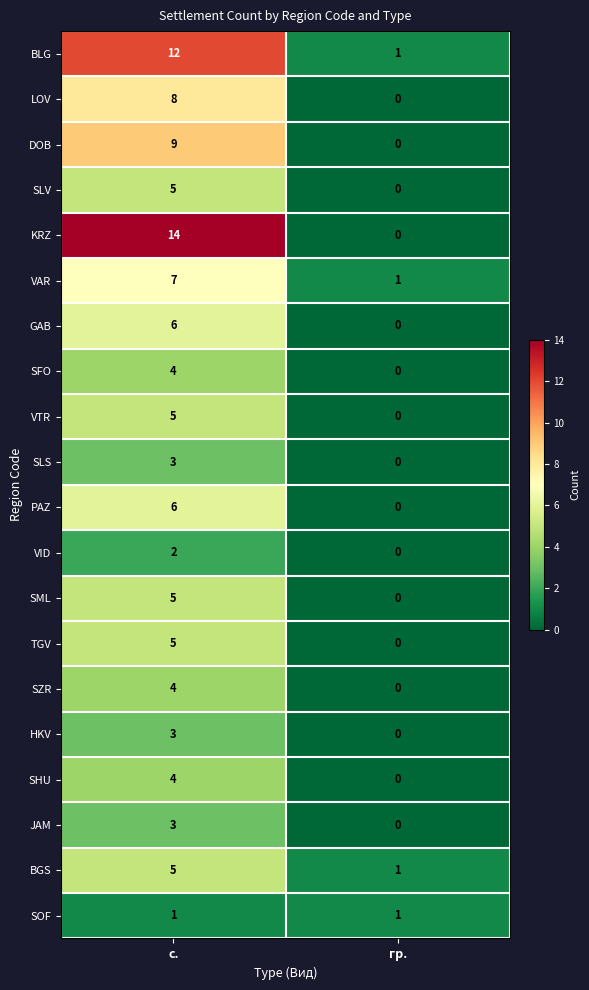

What is the difference between the maximum and minimum values in the TGV series?

5